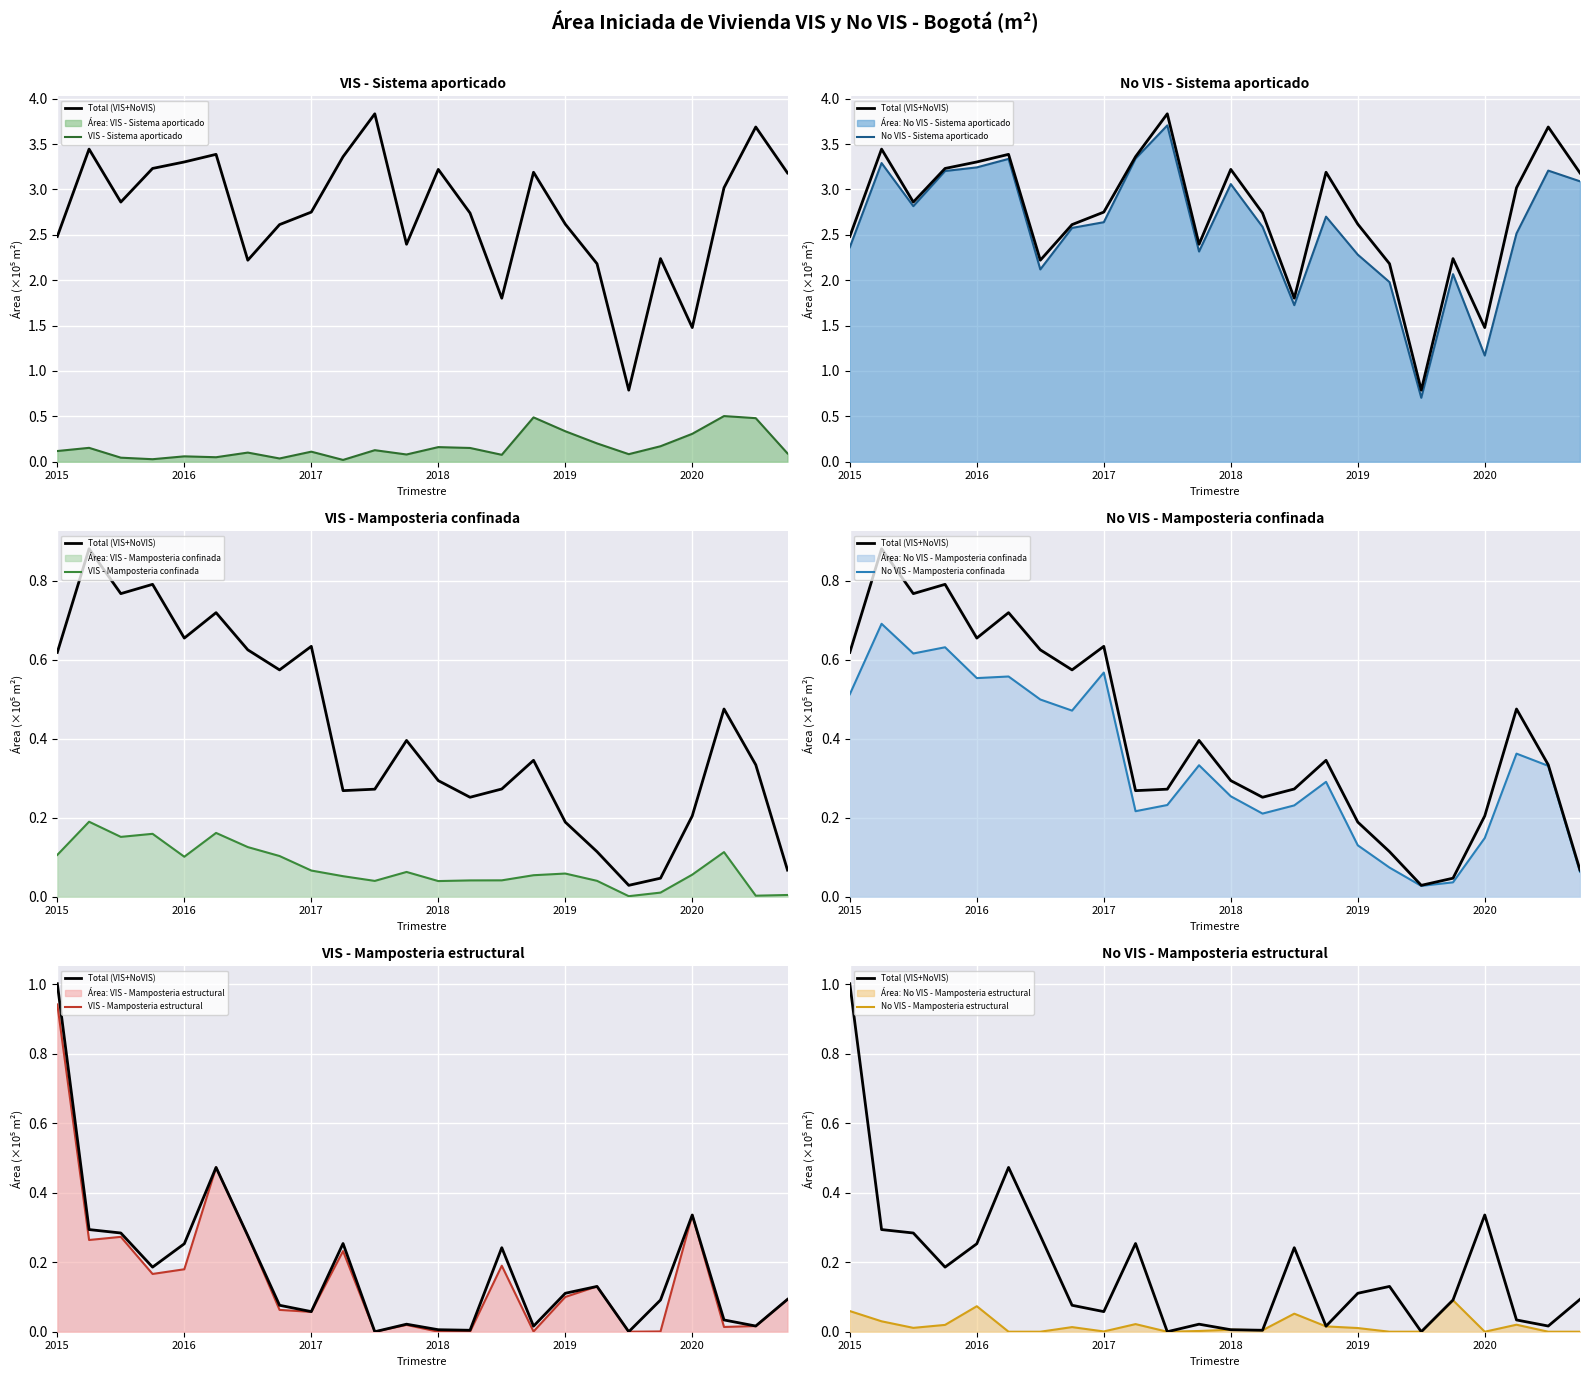

The value of VIS - Mamposteria confinada at 2016-I is 0.3. True or false?

False